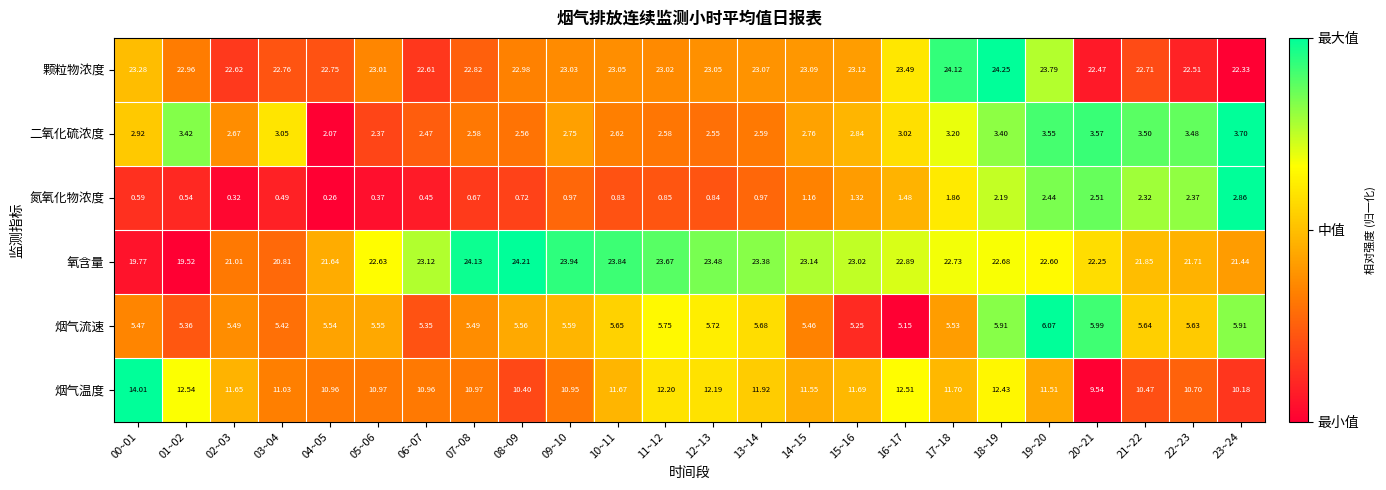

Is the value of 烟气流速 at 13~14 greater than the value of 颗粒物浓度 at 03~04?

No